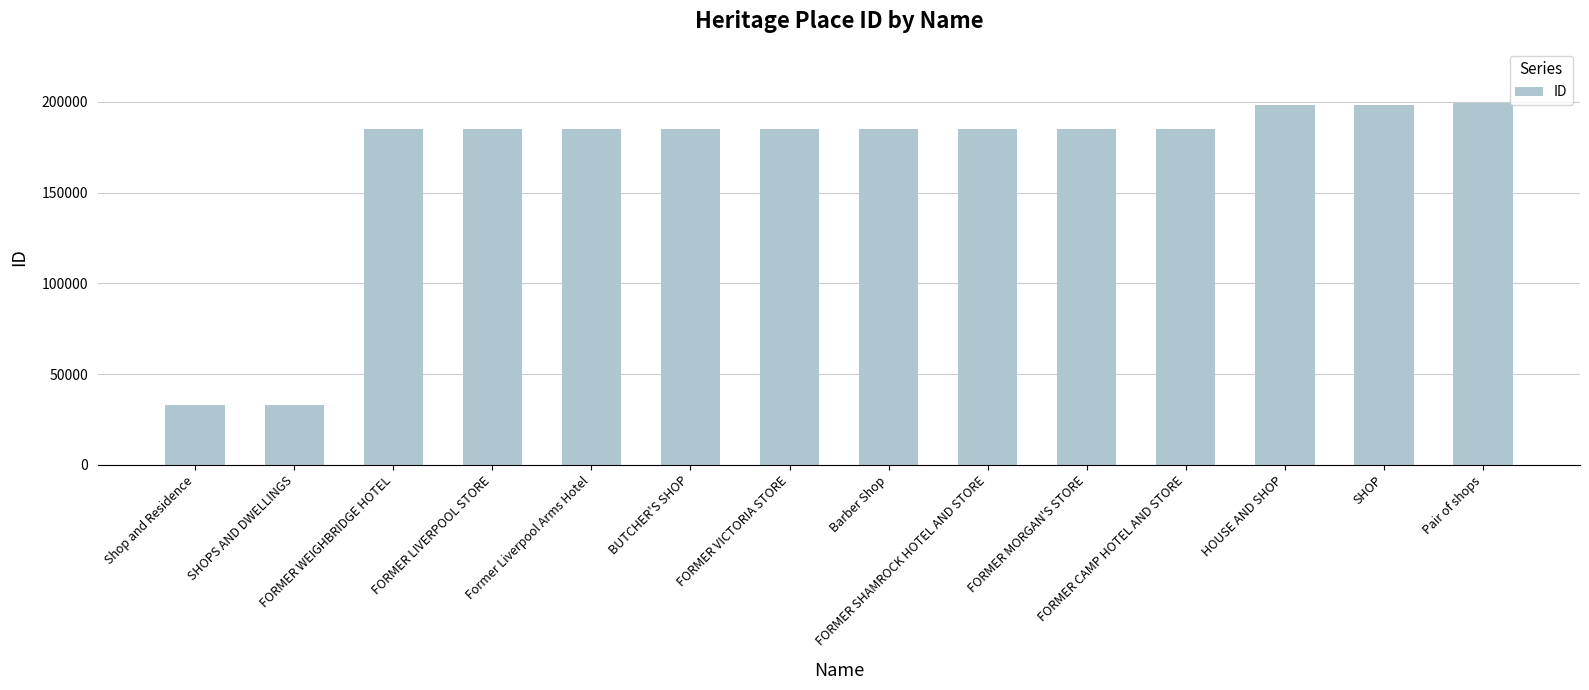

What is the smallest value displayed?

32925